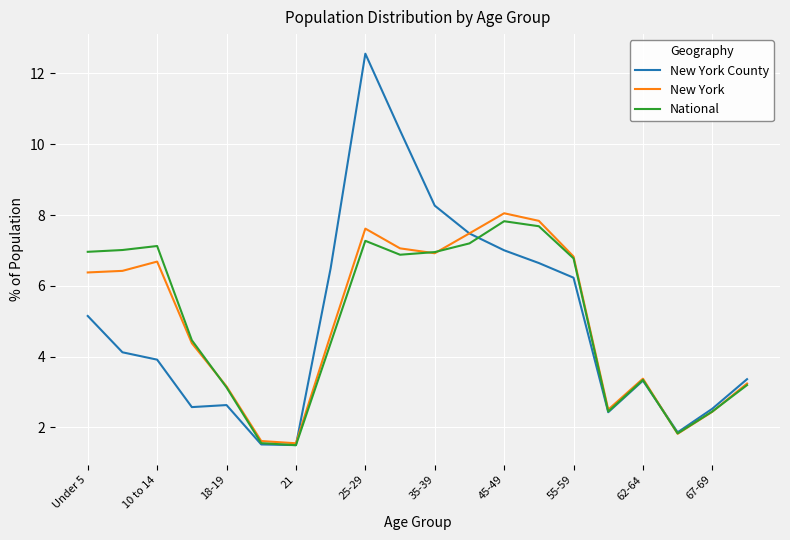

How many lines are shown in the chart?

3